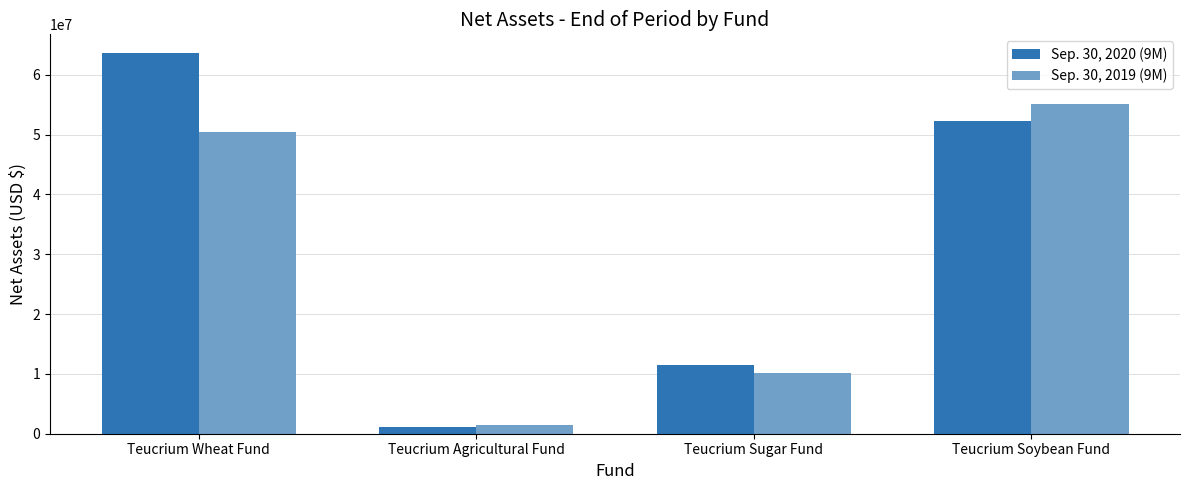

Is it true that Sep. 30, 2020 (9M) equals 63587353 at Teucrium Wheat Fund?

True